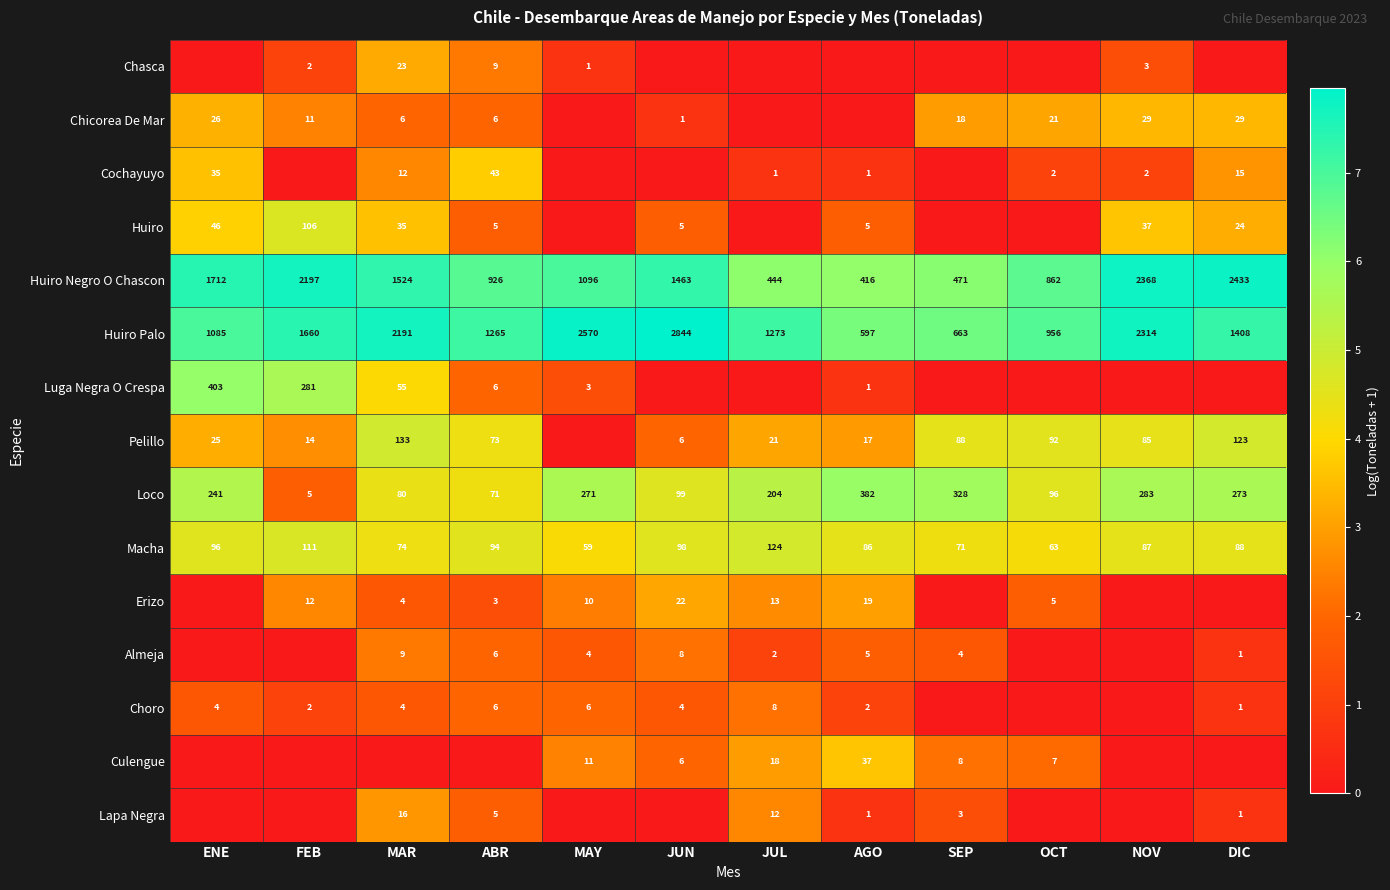

List the labels in order of Huiro Palo value, largest first.

JUN, MAY, NOV, MAR, FEB, DIC, JUL, ABR, ENE, OCT, SEP, AGO